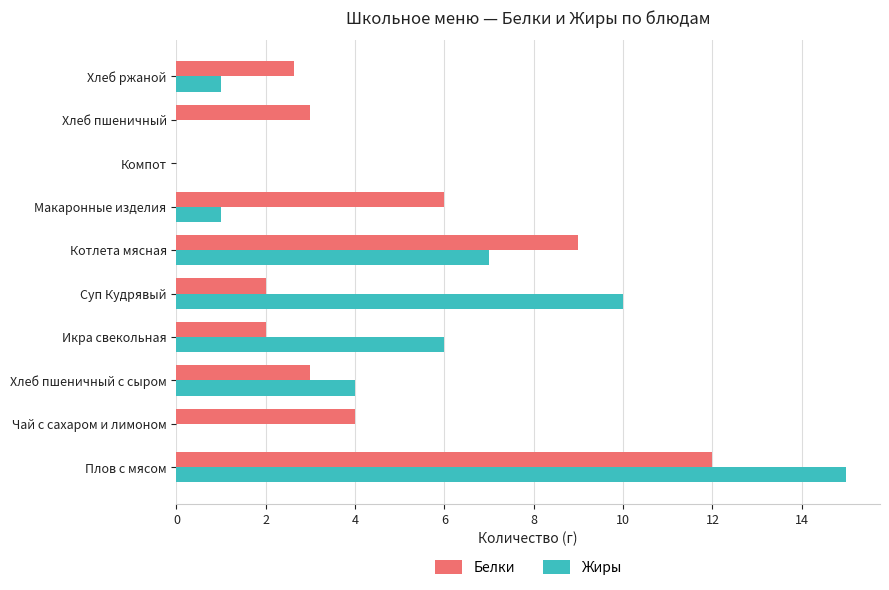

What is the maximum value for Жиры?

15.0